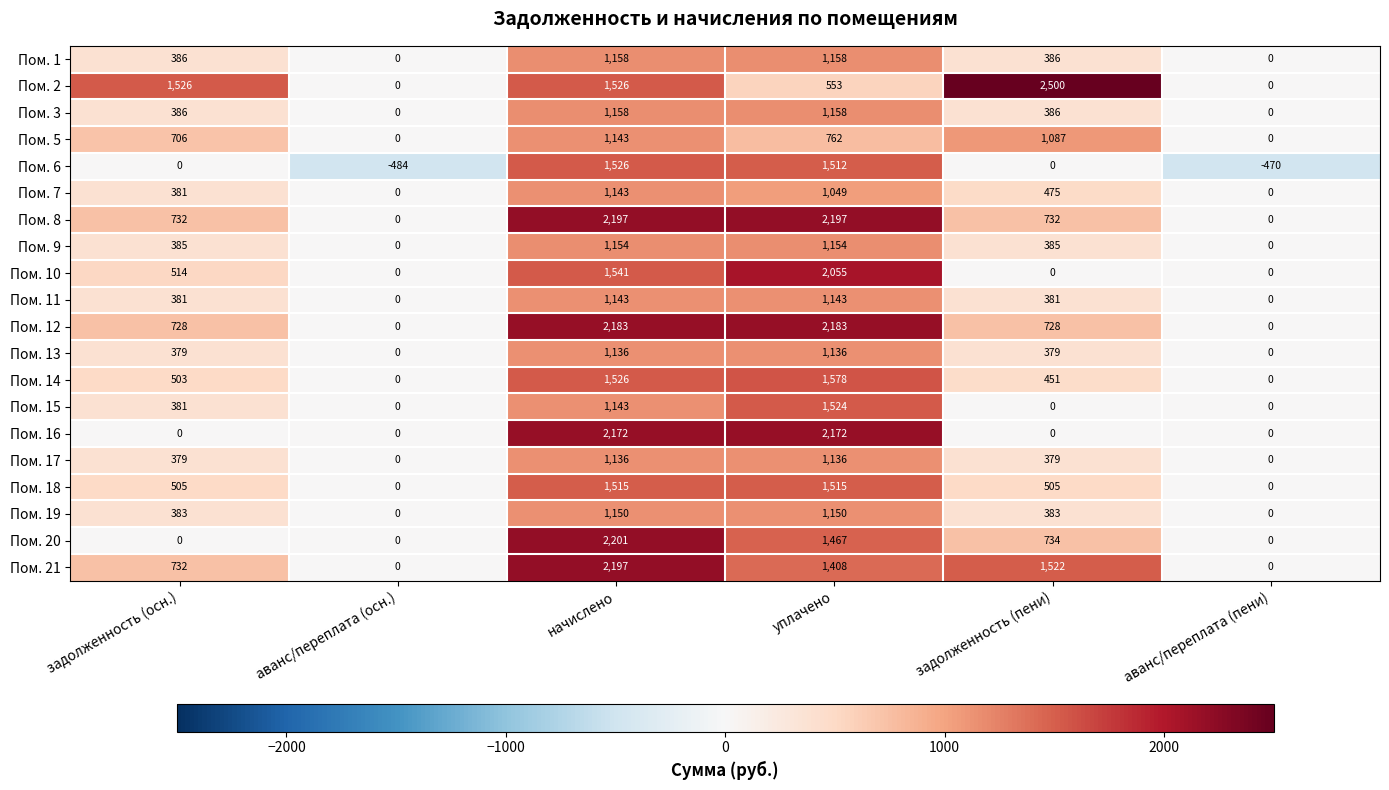

Which category has the lowest value across all series?

аванс/переплата (осн.)